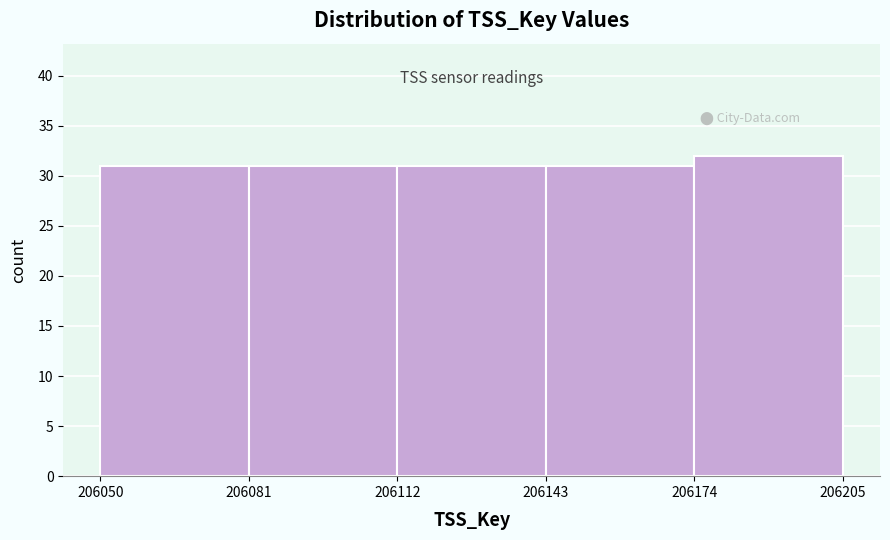

Reading left to right, list every bar in this chart as the range it spans on the x-axis followed by its height. The values are not printed on the chart, so give them approximately, as read against the axis.

206050 to 206081: 31
206081 to 206112: 31
206112 to 206143: 31
206143 to 206174: 31
206174 to 206205: 32